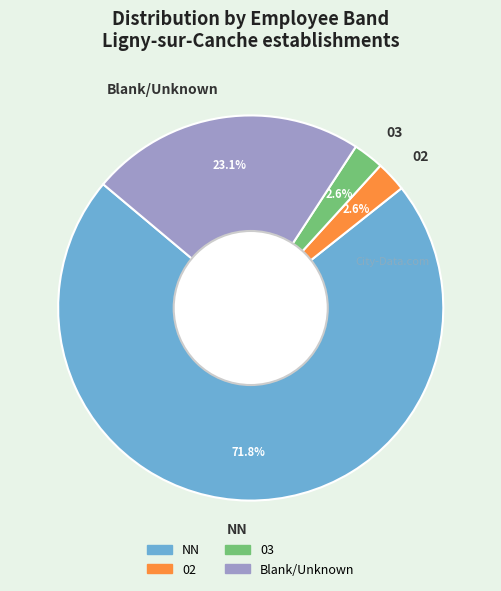

Is the sum of NN and 03 greater than half?

Yes